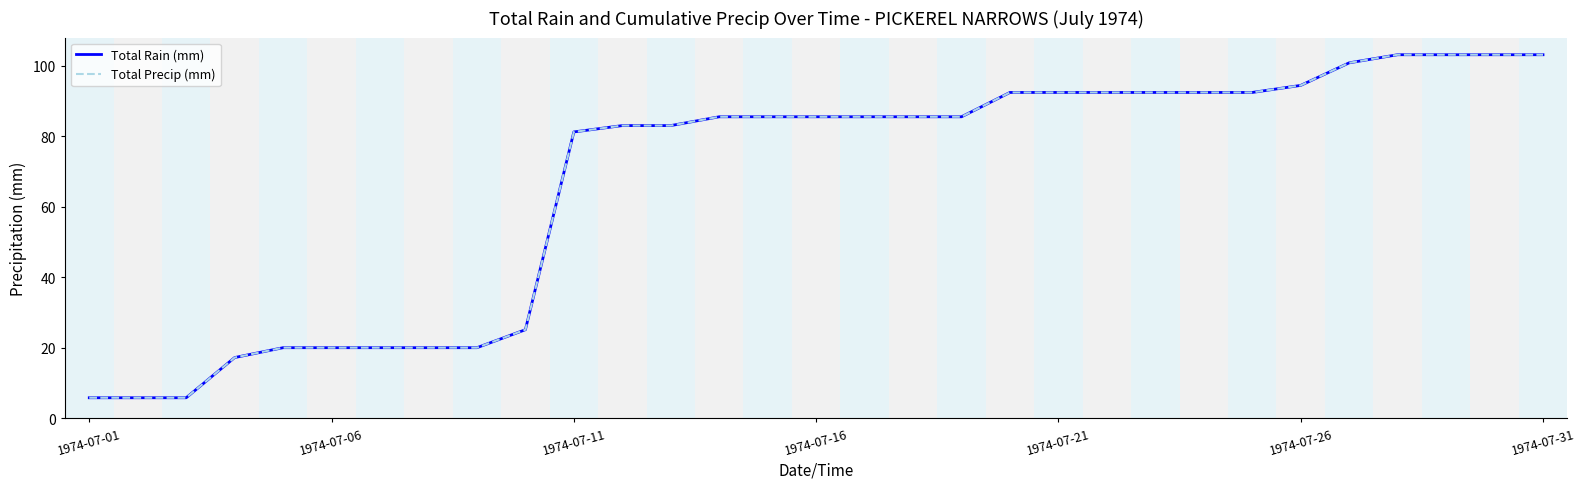

Which series has the widest spread of values?

Total Rain (mm)